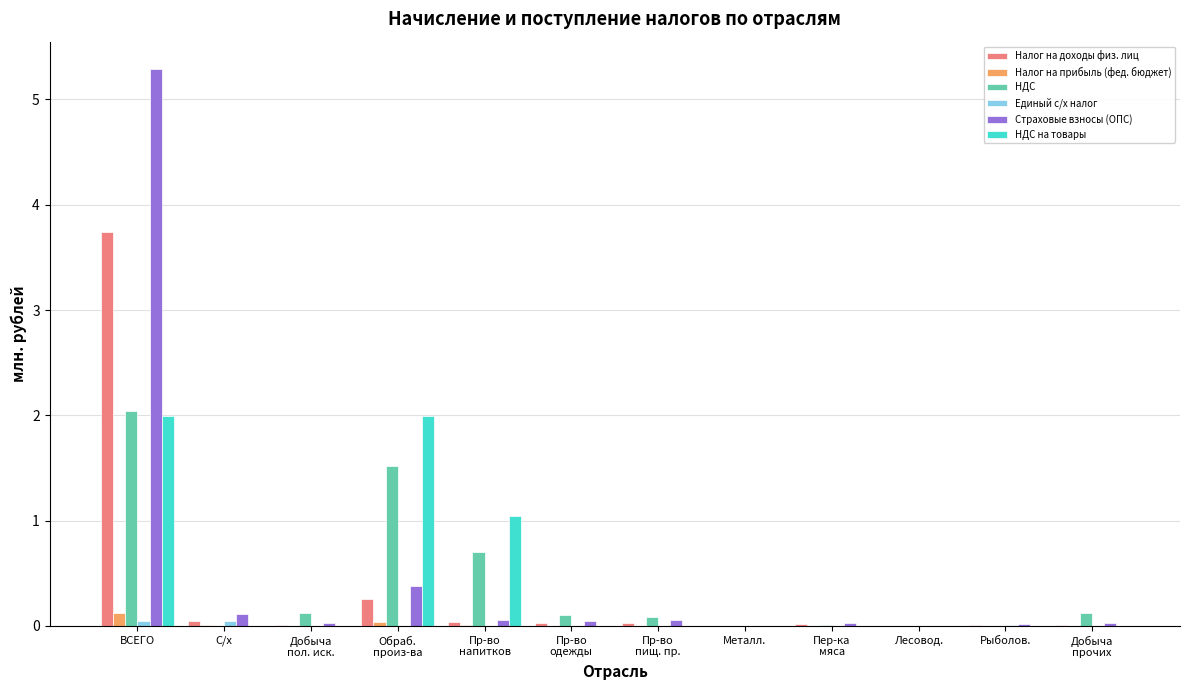

At which category does the chart reach its peak across all series?

ВСЕГО